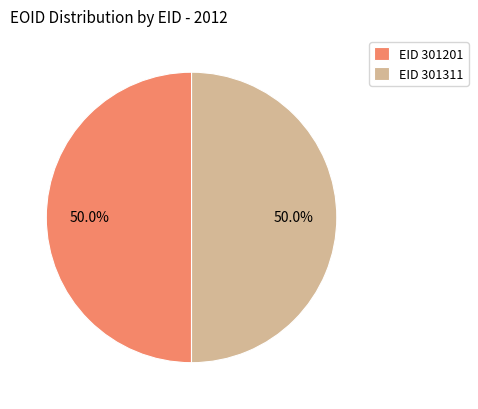

What is the ratio of the value at EID 301311 to the value at EID 301201?

1.0